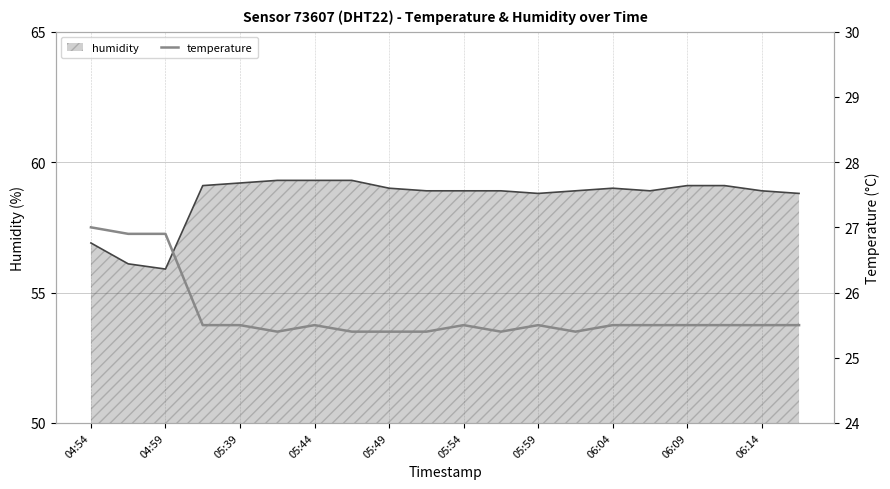

What is the greatest value displayed?

27.0